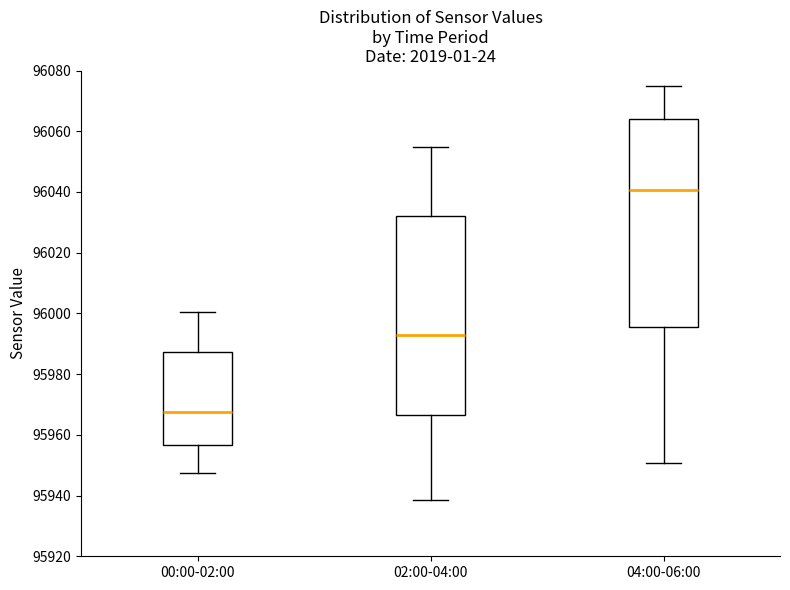

Comparing the boxes themselves (not the whiskers), which one is the tallest?

04:00-06:00